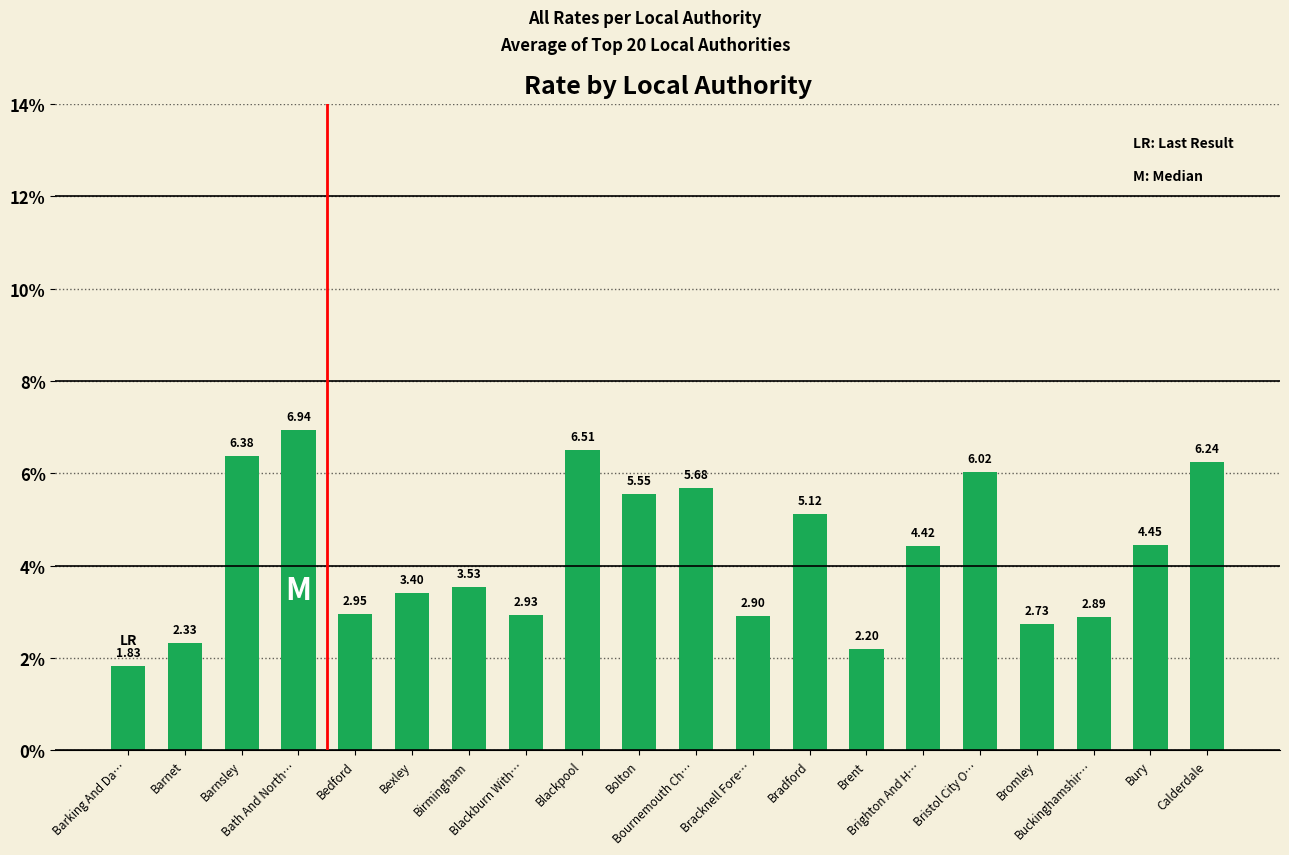

At which category does the chart reach its minimum across all series?

Barking And Da…